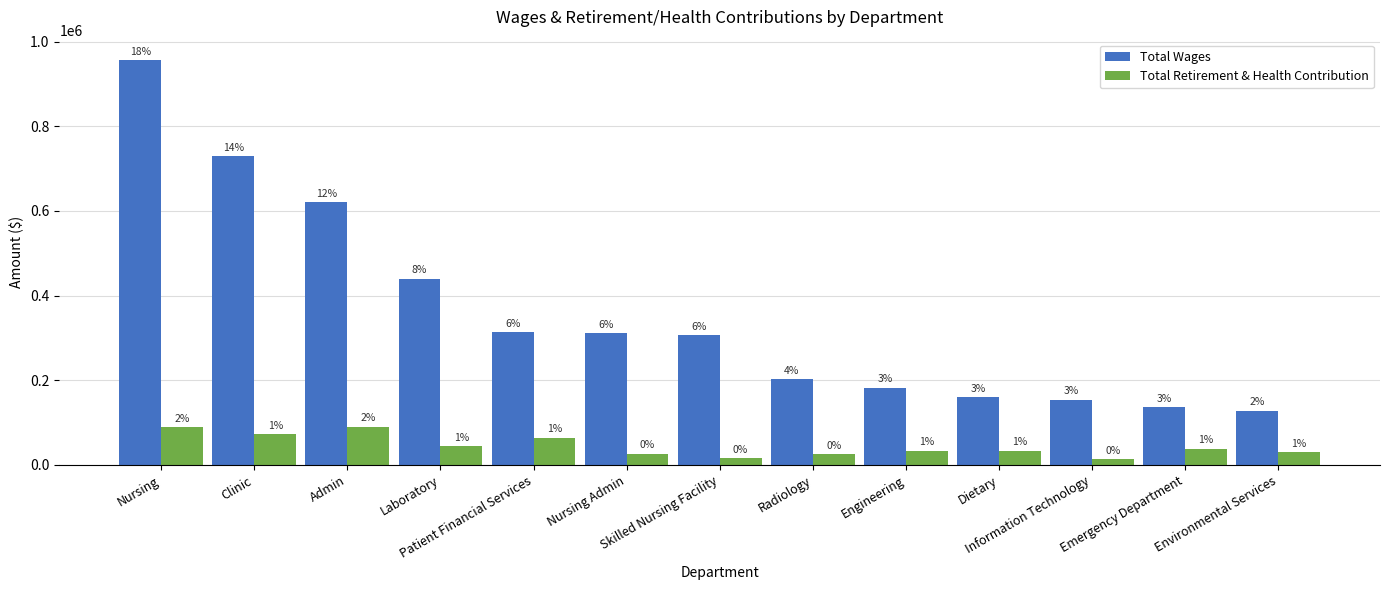

Which series has the largest range (max minus min)?

Total Wages